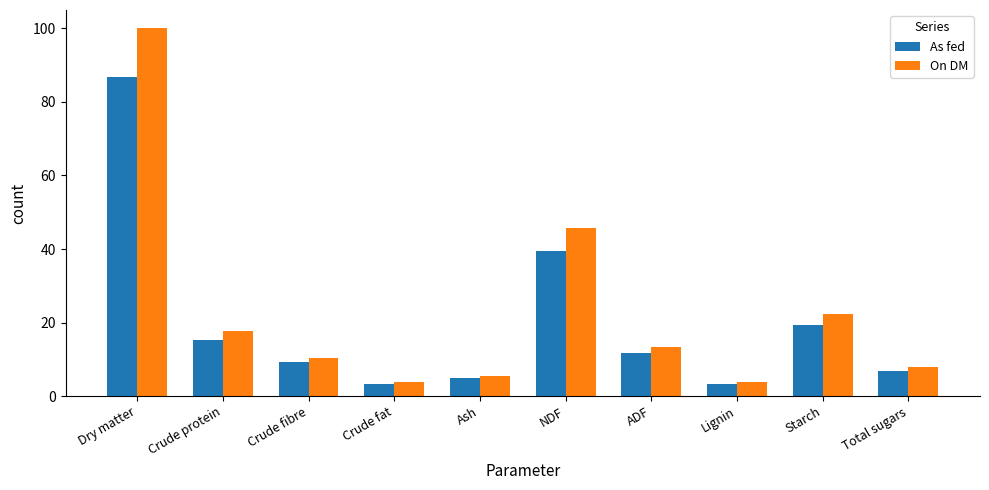

How many bars are there in total?

20